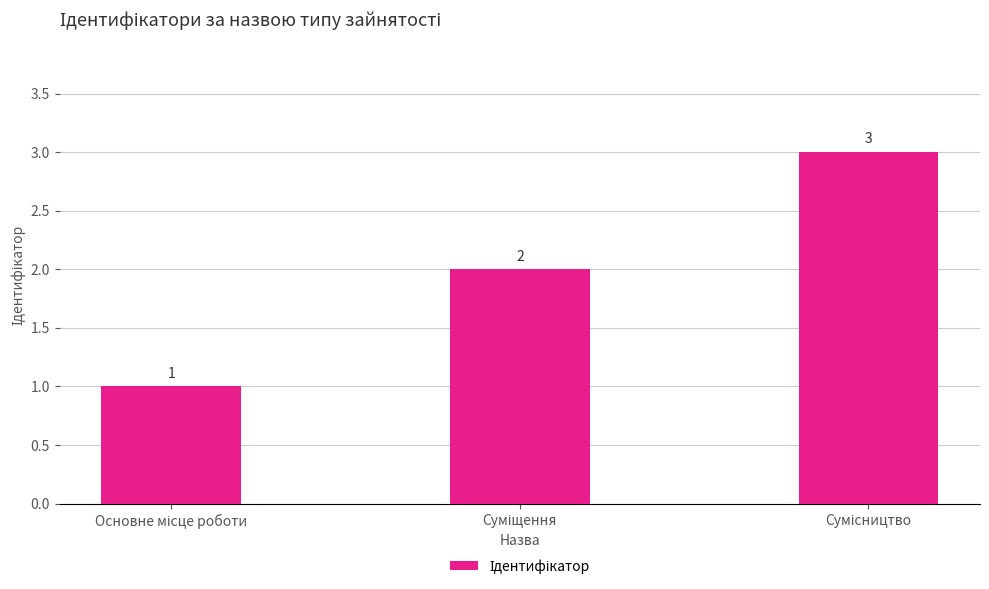

What is the sum of all values?

6